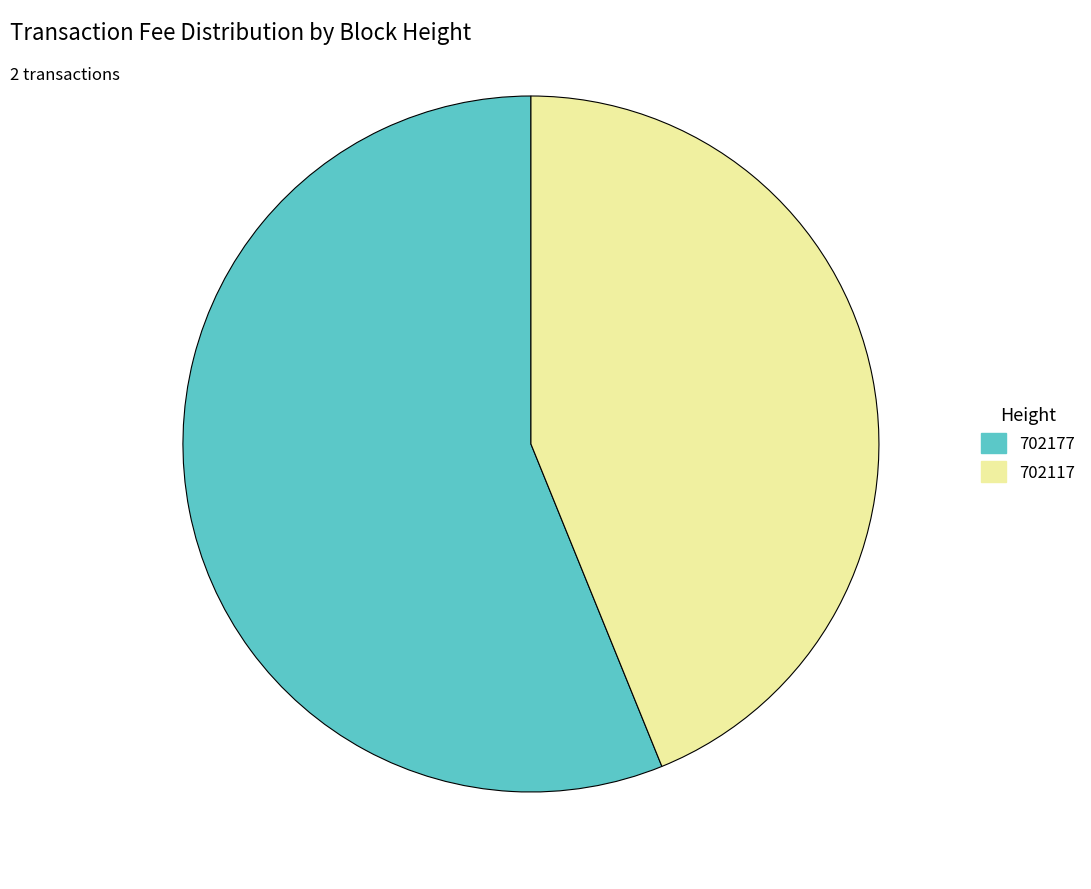

How many slices are in this pie chart?

2